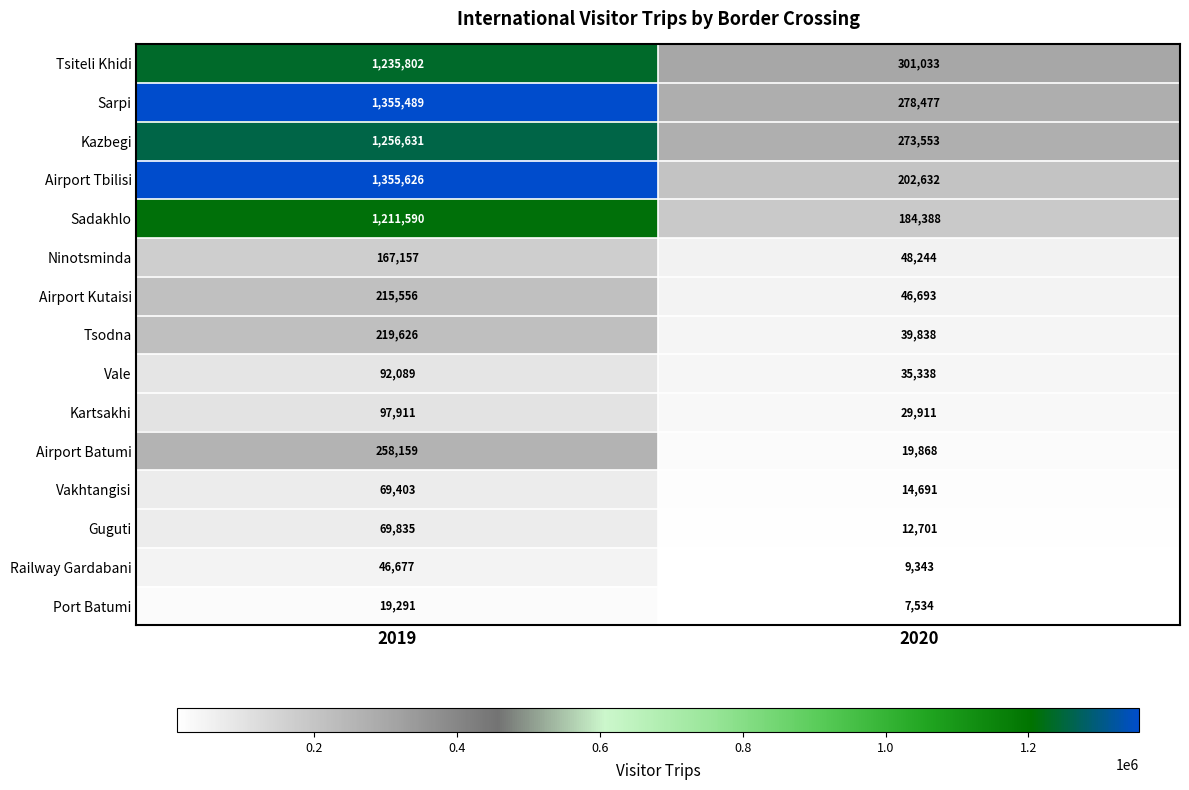

Which series changed the most between 2019 and 2020?

Airport Tbilisi